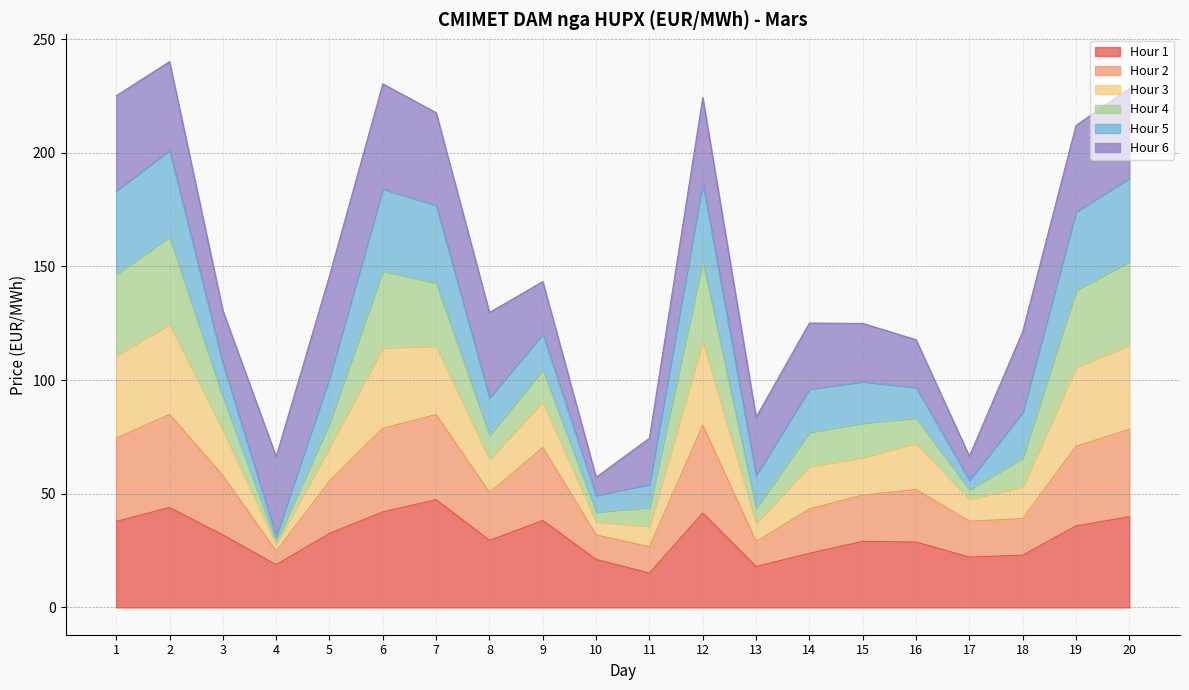

The Hour 1 series shows 39.9 at 20. True or false?

True